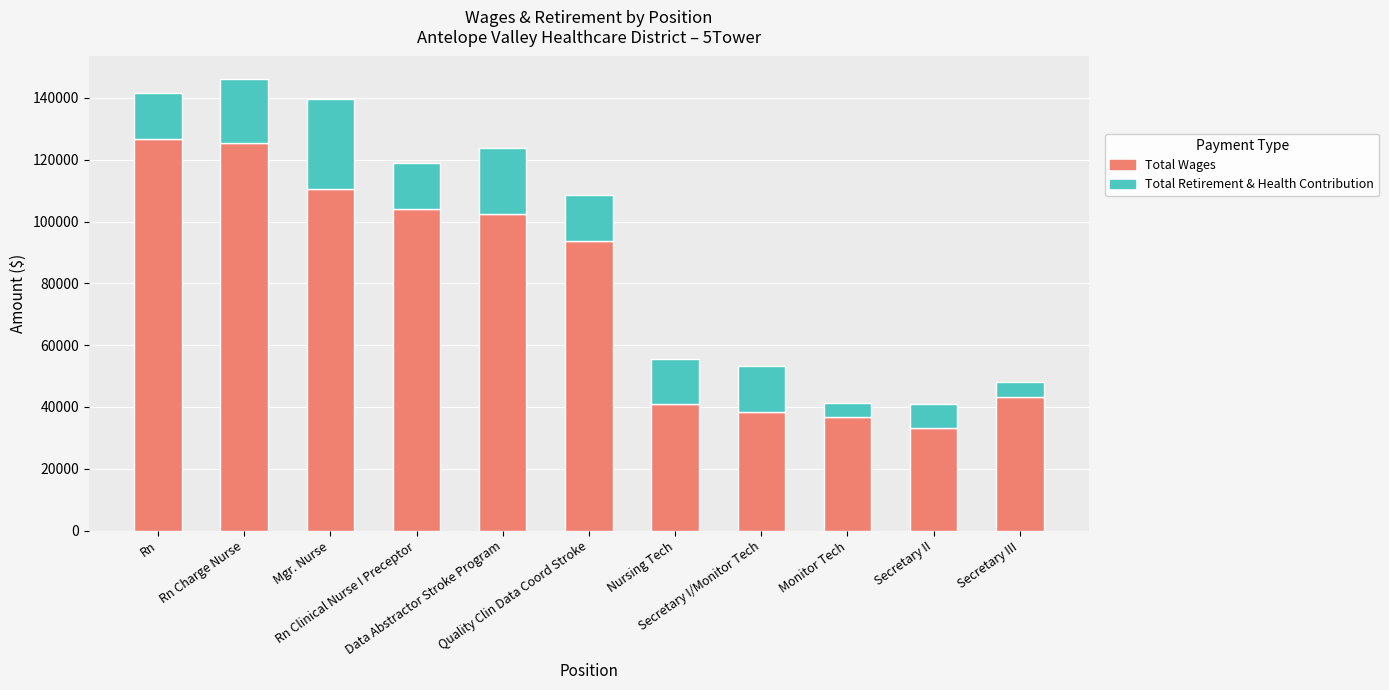

What is the minimum value for Total Wages?

33031